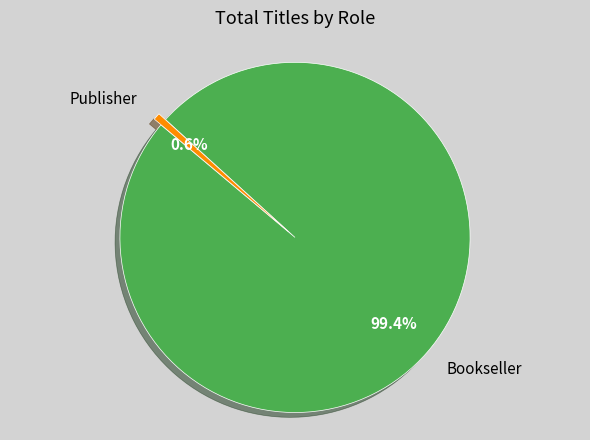

Does Publisher represent more than half of the total?

No